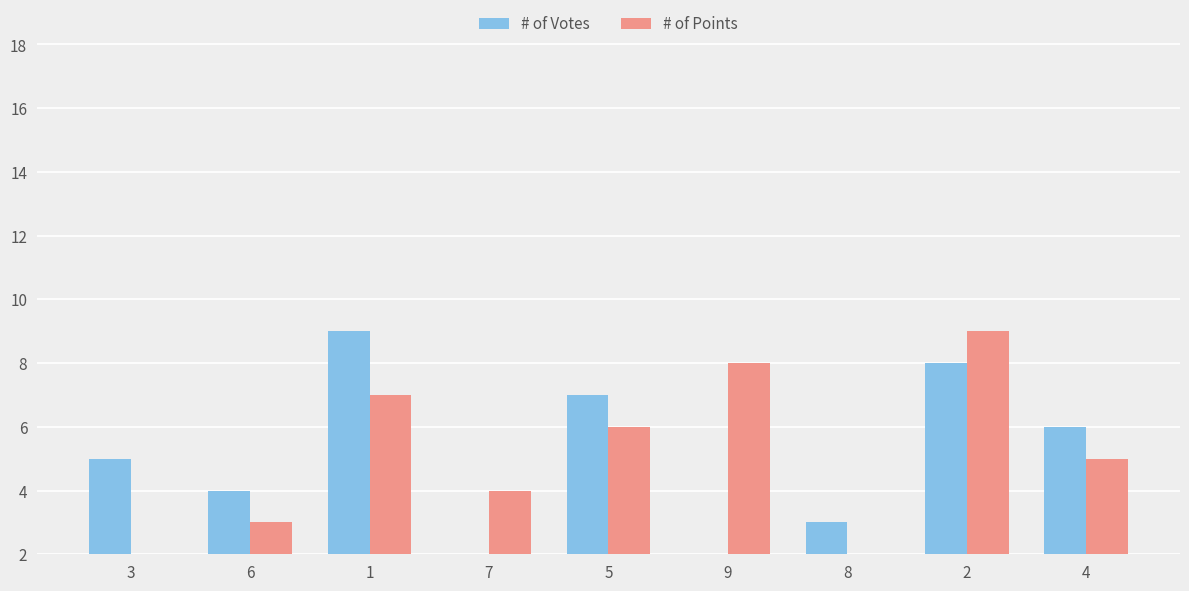

Rank the series at 2 from lowest to highest value.

# of Votes, # of Points